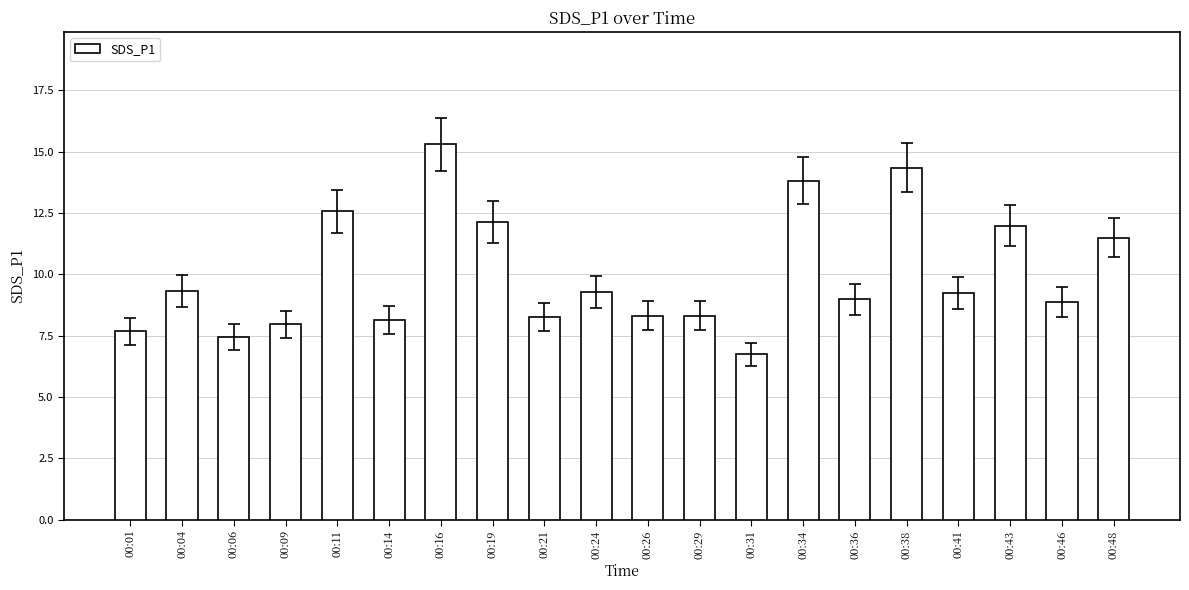

At which category does the chart reach its minimum across all series?

00:31